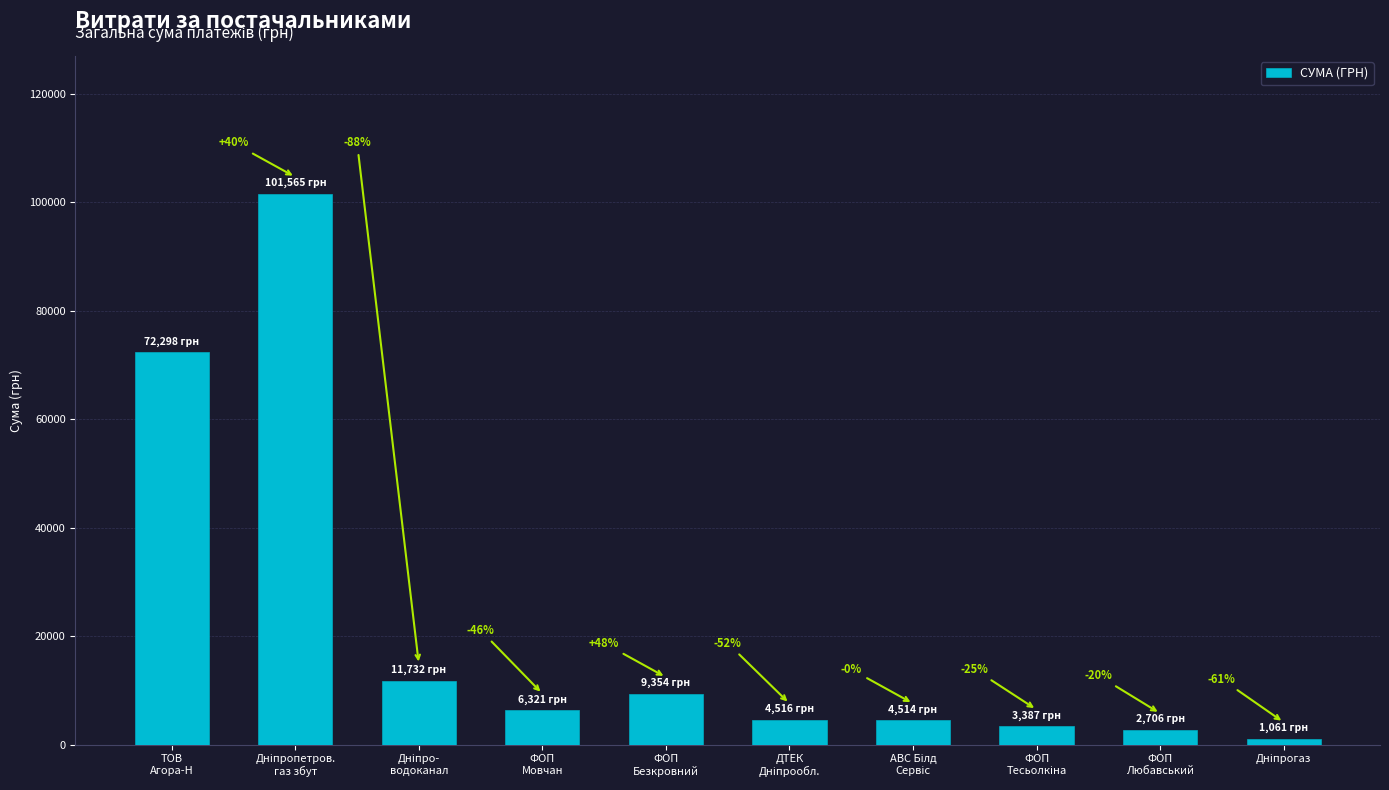

List the labels in order of value, largest first.

Дніпропетров.
газ збут, ТОВ
Агора-Н, Дніпро-
водоканал, ФОП
Безкровний, ФОП
Мовчан, ДТЕК
Дніпрообл., АВС Білд
Сервіс, ФОП
Тесьолкіна, ФОП
Любавський, Дніпрогаз